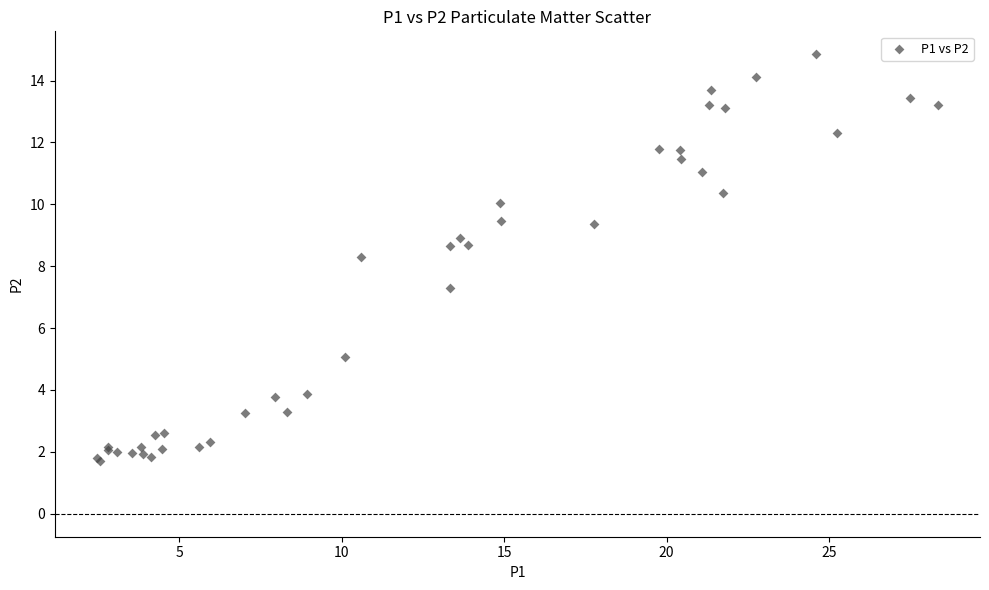

What Y value in the scatter plot is closest to 8?

8.3